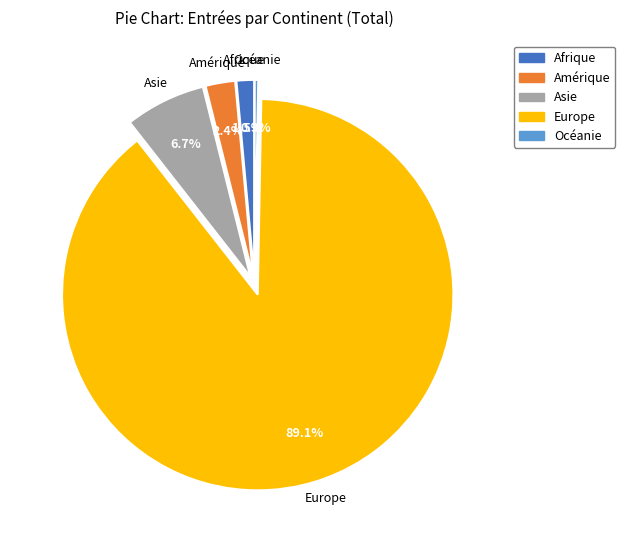

Is it true that Océanie is 0% of the pie?

True